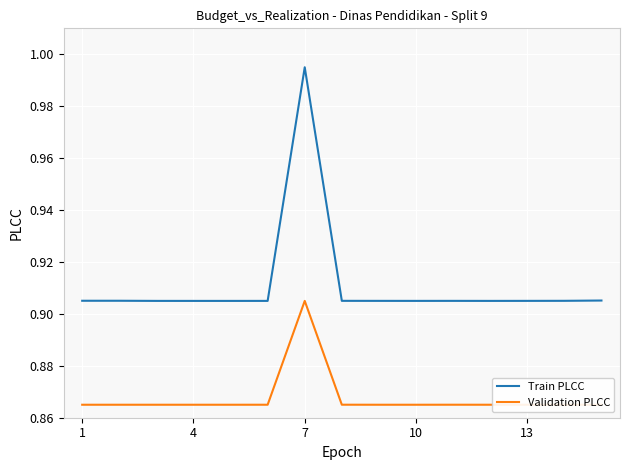

At how many categories does at least one series exceed 0?

15